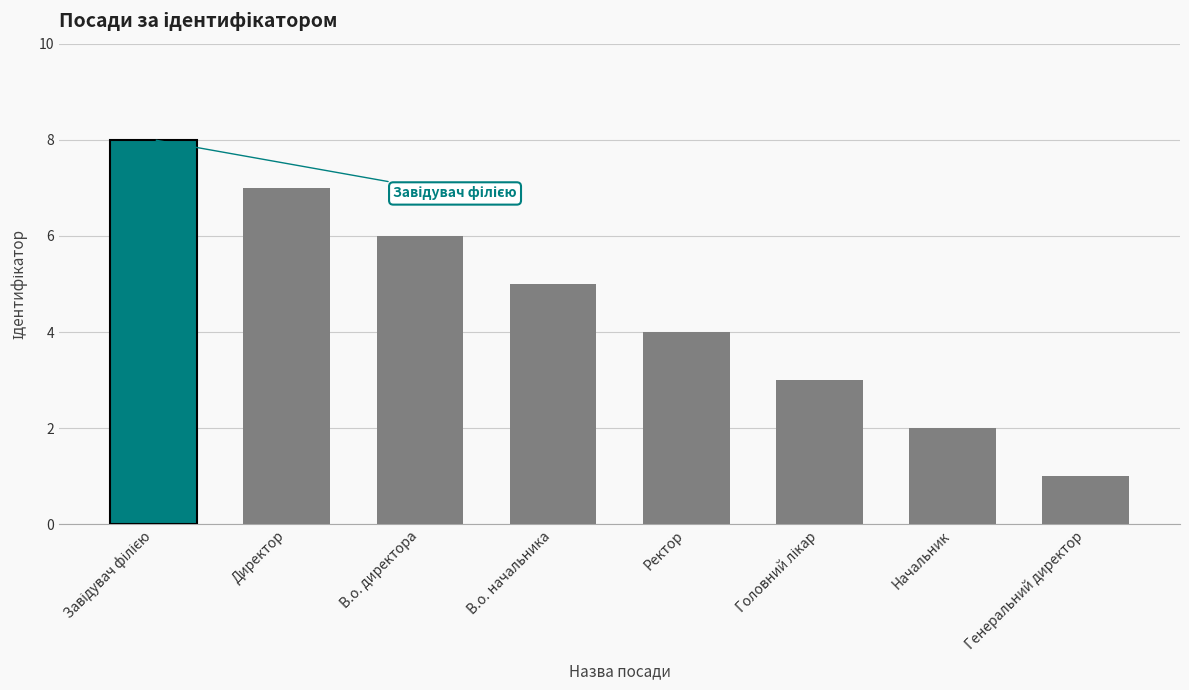

What is the sum of all values?

36